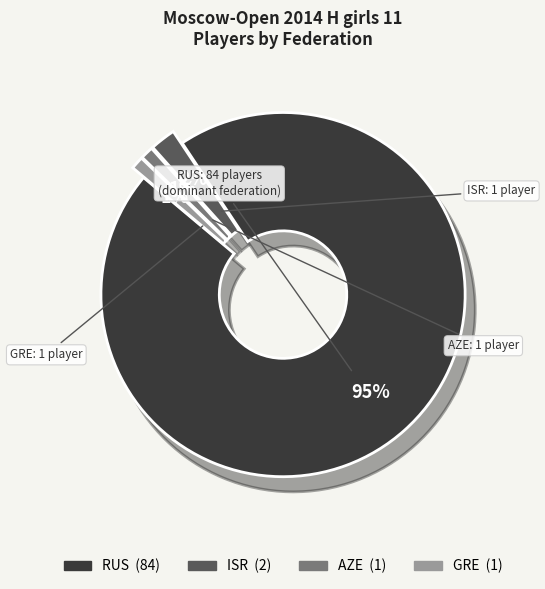

To the nearest percent, what is the average slice percentage?

25%